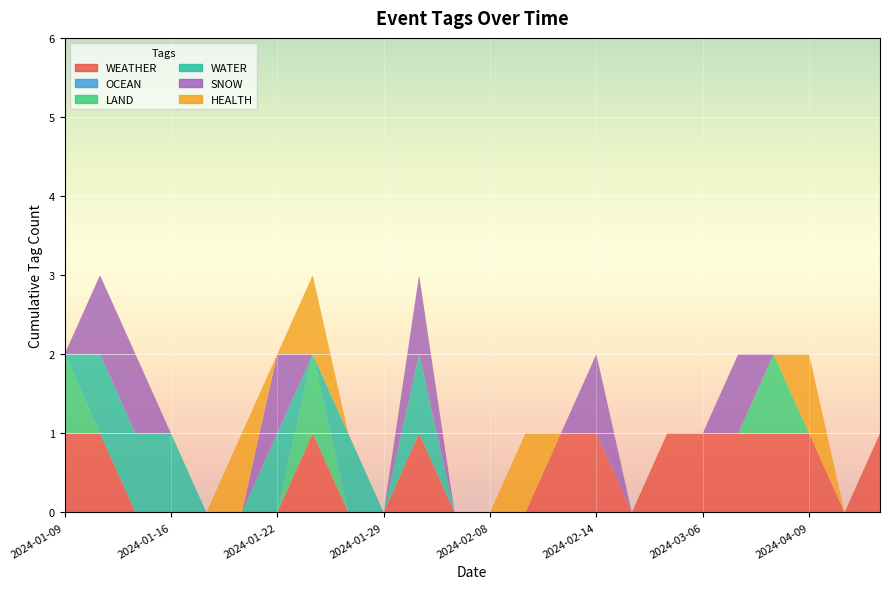

Reading right to left, list all the values displayed in this chart.

WEATHER: 1	0	1	1	1	1	1	0	1	1	0	0	0	1	0	0	1	0	0	0	0	0	1	1
OCEAN: 0	0	0	0	0	0	0	0	0	0	0	0	0	0	0	0	0	0	0	0	0	0	0	0
LAND: 0	0	0	1	0	0	0	0	0	0	0	0	0	0	0	0	1	0	0	0	0	0	0	1
WATER: 0	0	0	0	0	0	0	0	0	0	0	0	0	1	0	1	0	1	0	0	1	1	1	0
SNOW: 0	0	0	0	1	0	0	0	1	0	0	0	0	1	0	0	0	1	0	0	0	1	1	0
HEALTH: 0	0	1	0	0	0	0	0	0	0	1	0	0	0	0	0	1	0	1	0	0	0	0	0